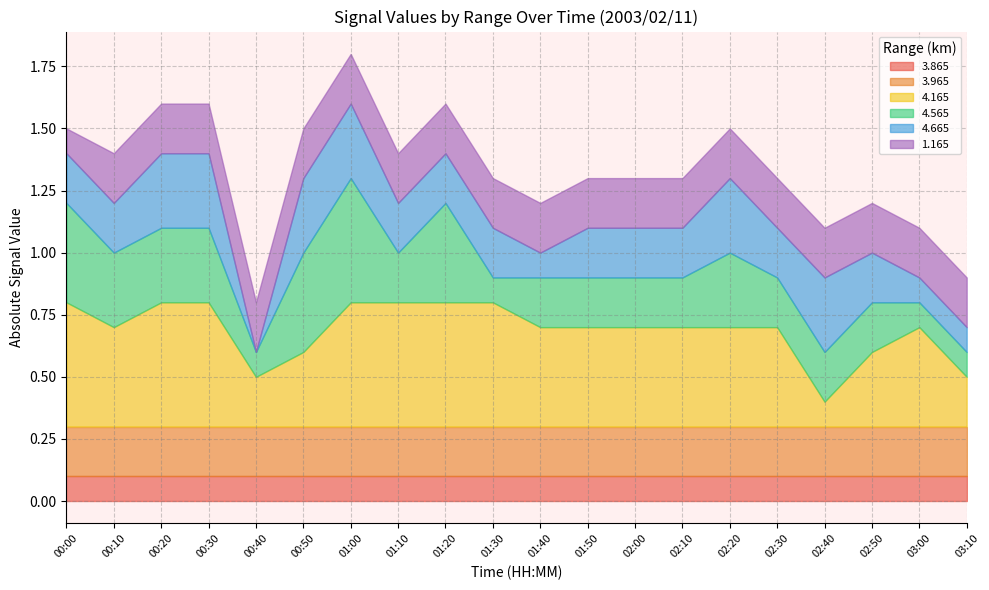

Is it true that 4.165 equals -0.3 at 02:30?

False